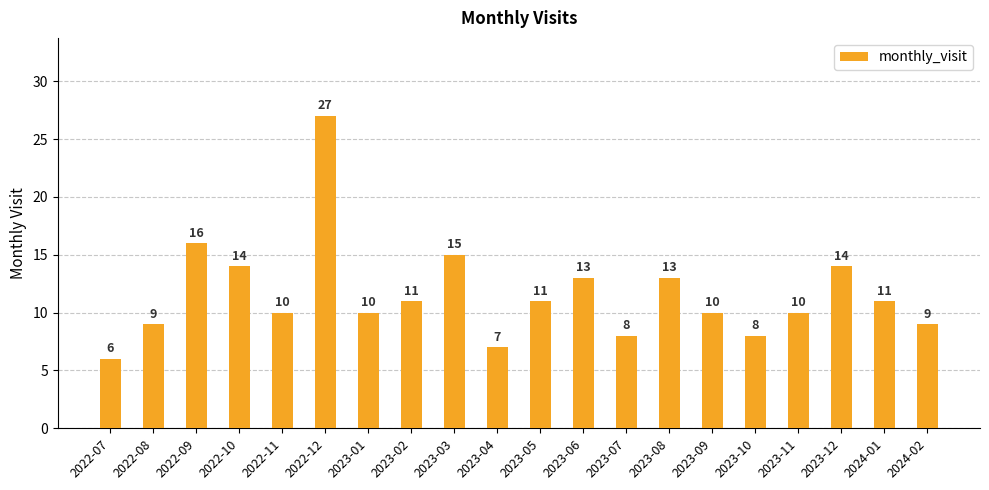

What is the maximum value shown in the chart?

27